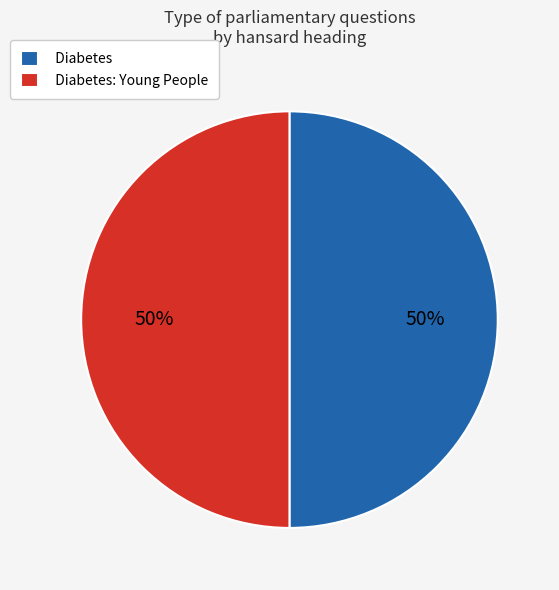

What is the ratio of the value at Diabetes: Young People to the value at Diabetes?

1.0